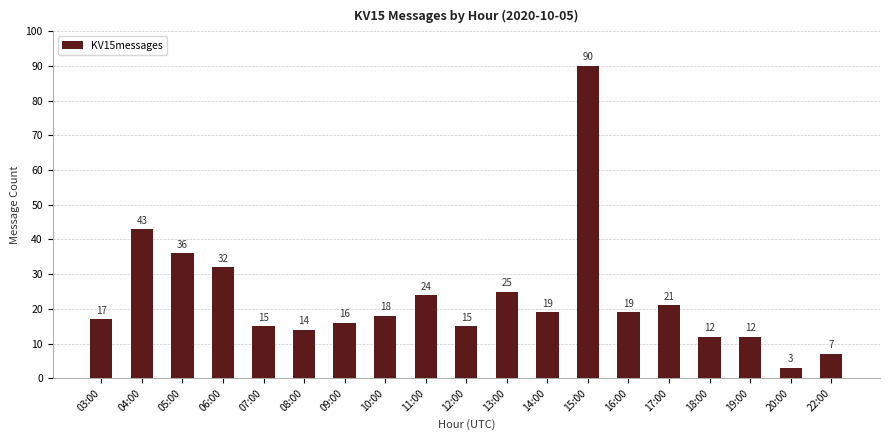

Reading left to right, what are all the values shown in this chart?

03:00=17	04:00=43	05:00=36	06:00=32	07:00=15	08:00=14	09:00=16	10:00=18	11:00=24	12:00=15	13:00=25	14:00=19	15:00=90	16:00=19	17:00=21	18:00=12	19:00=12	20:00=3	22:00=7